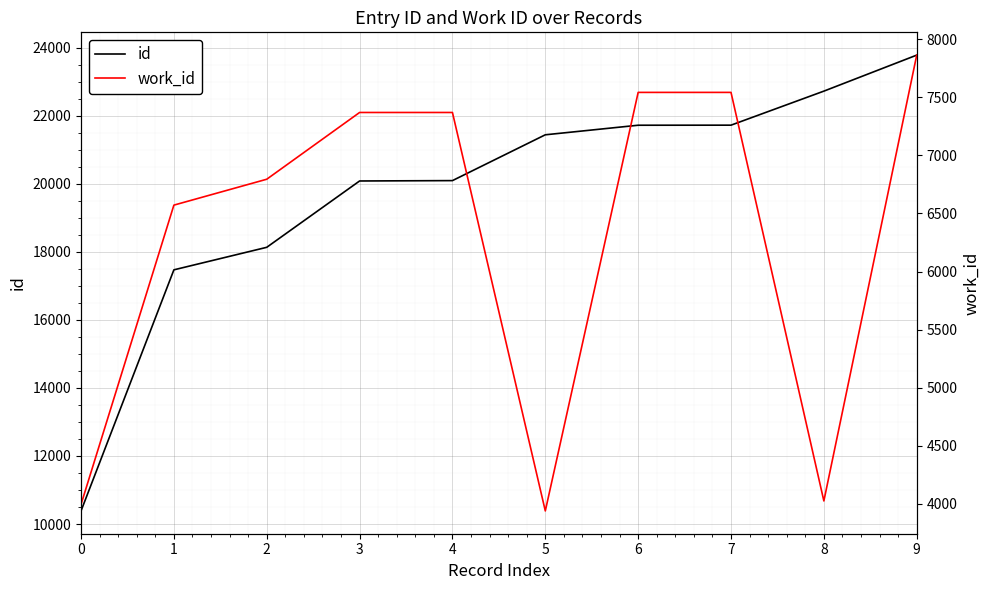

Which series has the largest range (max minus min)?

id